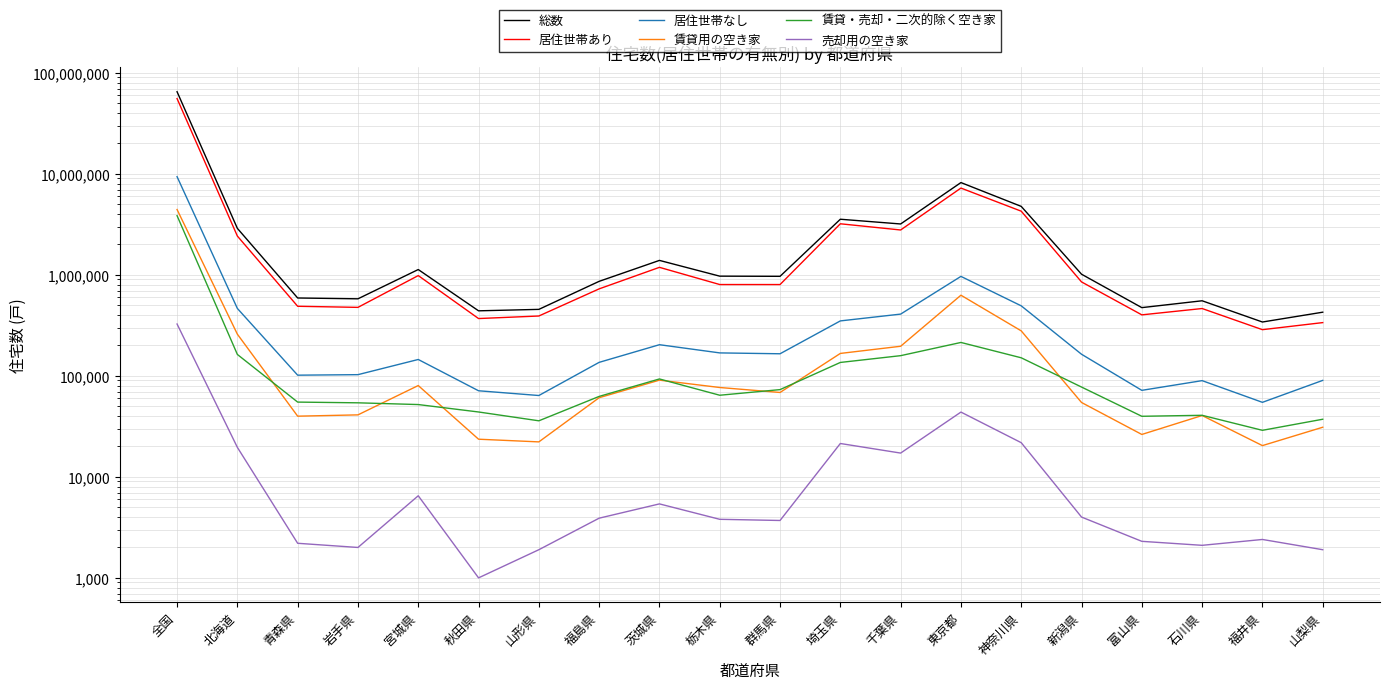

Reading left to right, extract all data points from this chart.

総数: 65046700	2888500	590300	579400	1129200	440600	455400	862900	1390900	971000	967400	3555100	3191100	8201400	4765000	1015200	473900	554000	341400	427000
居住世帯あり: 55665000	2423200	488700	476700	983900	369400	391500	726800	1187400	802200	801900	3205000	2782300	7235400	4271500	851600	401900	464300	286700	336800
居住世帯なし: 9381700	465300	101600	102800	145300	71200	63900	136100	203500	168800	165500	350100	408800	966000	493600	163700	71900	89700	54700	90200
賃貸用の空き家: 4435800	258700	39900	41100	80200	23600	22200	60800	90700	76700	68500	166800	196400	629000	279000	54500	26300	40500	20400	31000
賃貸・売却・二次的除く空き家: 3856000	163000	55000	54100	52000	43900	35900	62600	93200	64300	73100	135800	158500	214200	151000	77500	39800	40700	28900	37200
売却用の空き家: 326200	19600	2200	2000	6500	1000	1900	3900	5400	3800	3700	21400	17200	43800	21800	4000	2300	2100	2400	1900